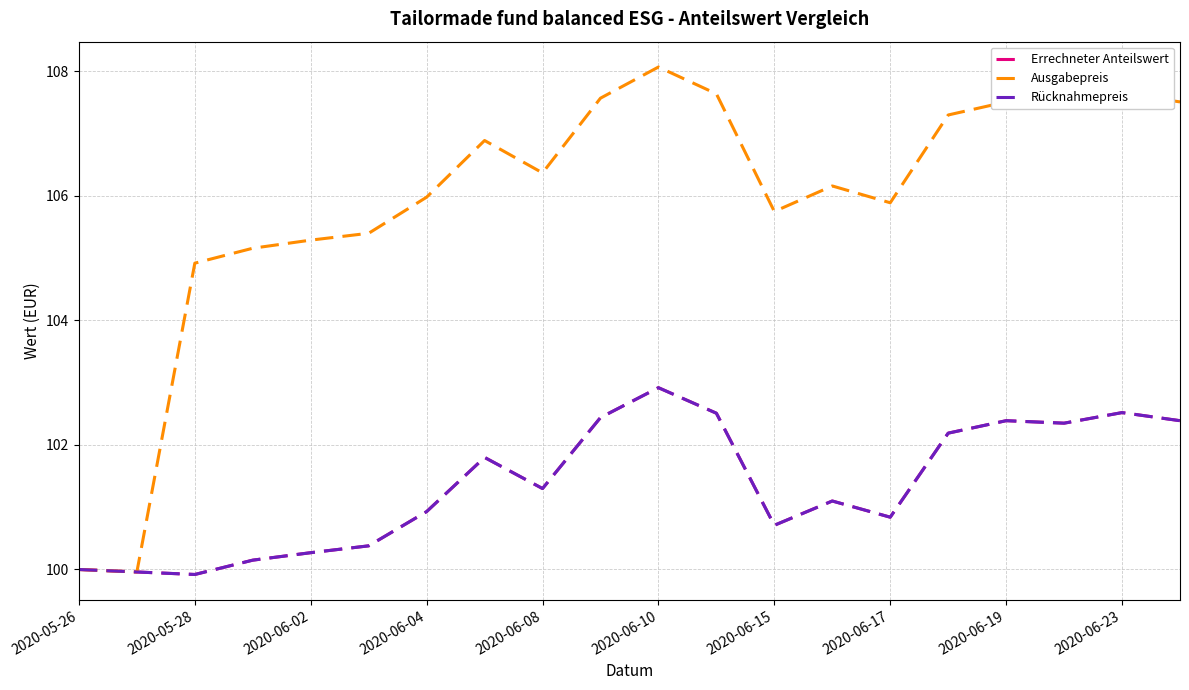

Does the chart display data point markers on the line(s)?

No